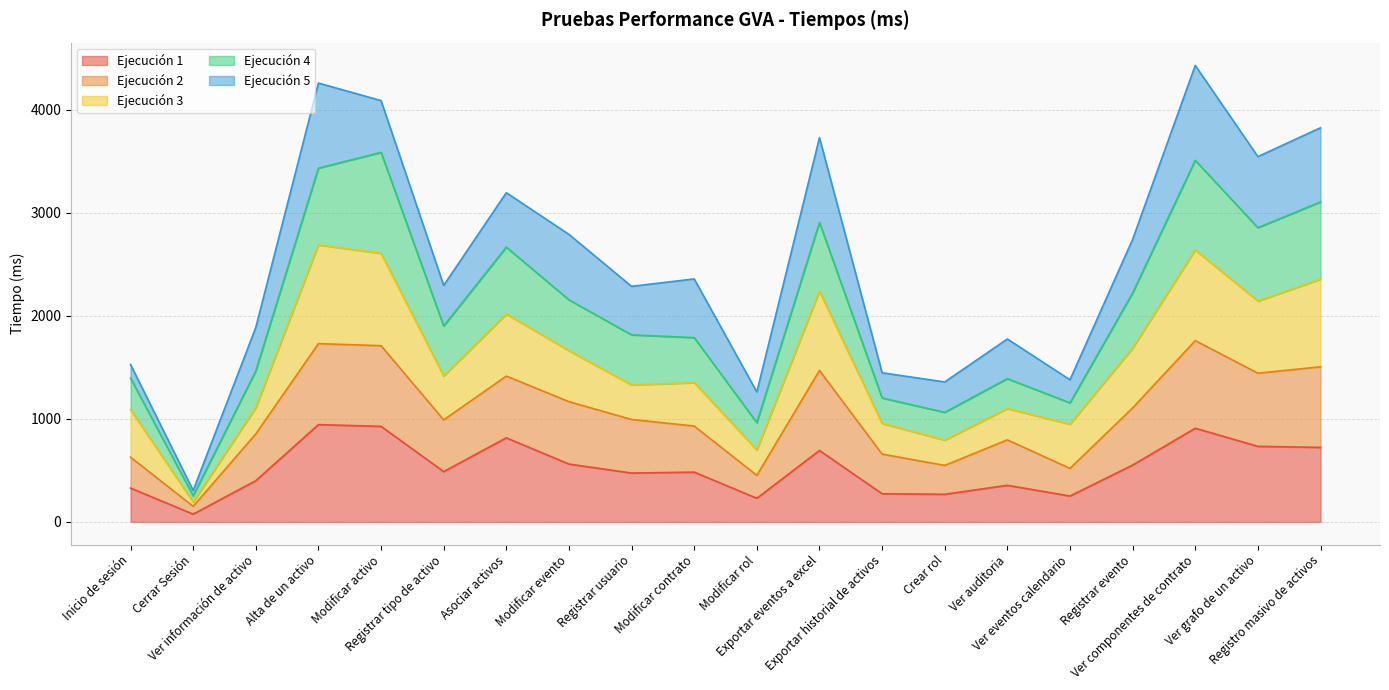

Where is the first local maximum for Ejecución 4?

Modificar activo